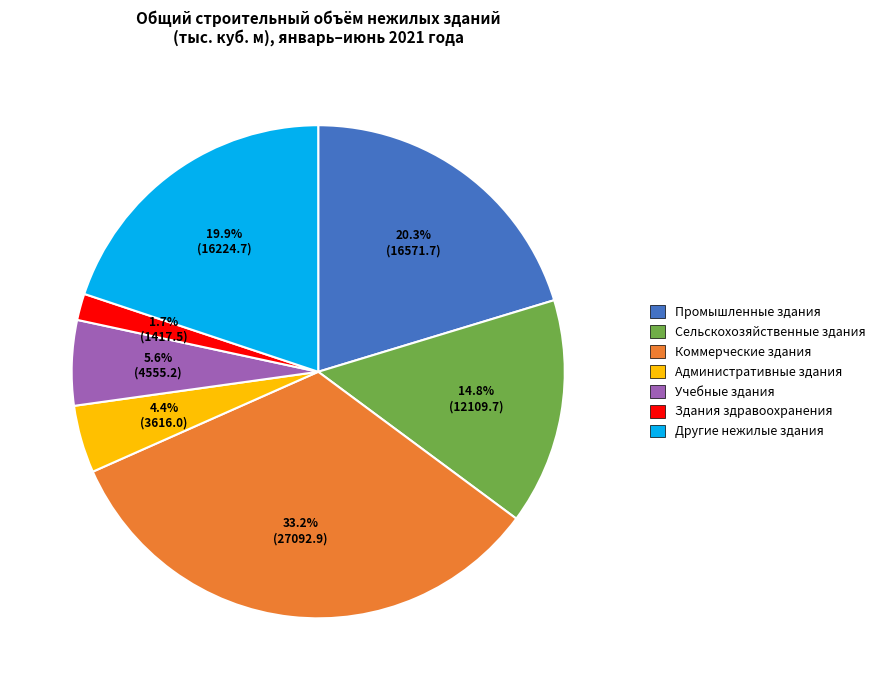

What percentage is NOT represented by Сельскохозяйственные здания?

85.2%